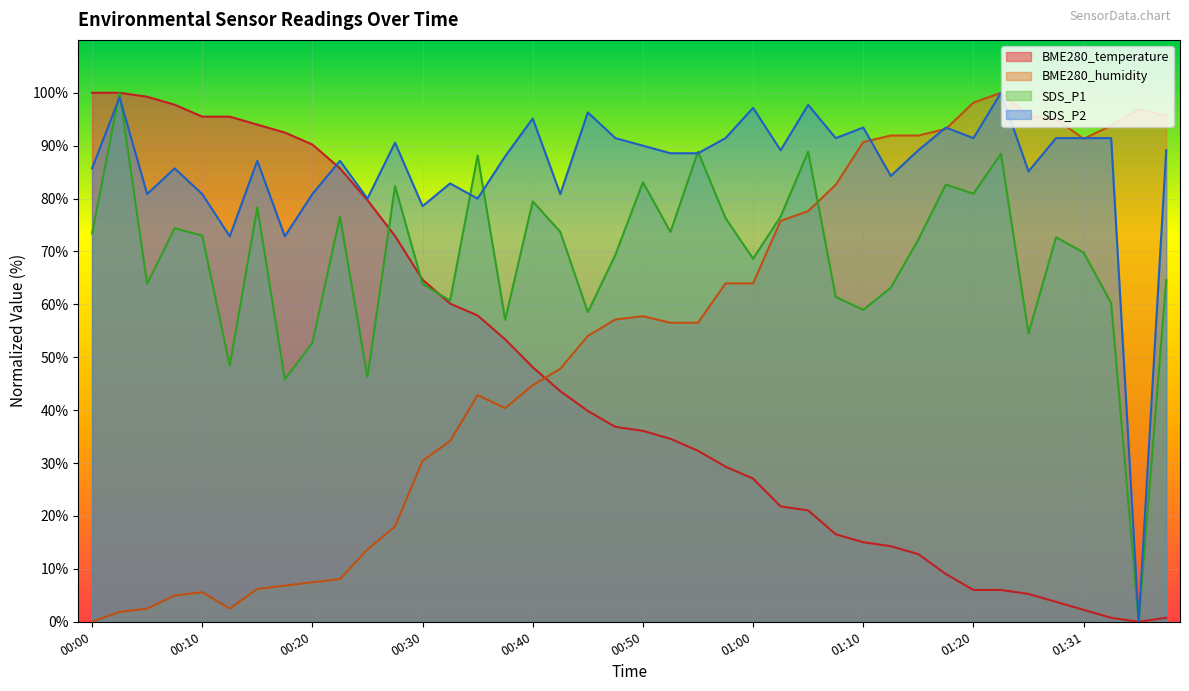

What is the label of the 26th point from the right?

00:35